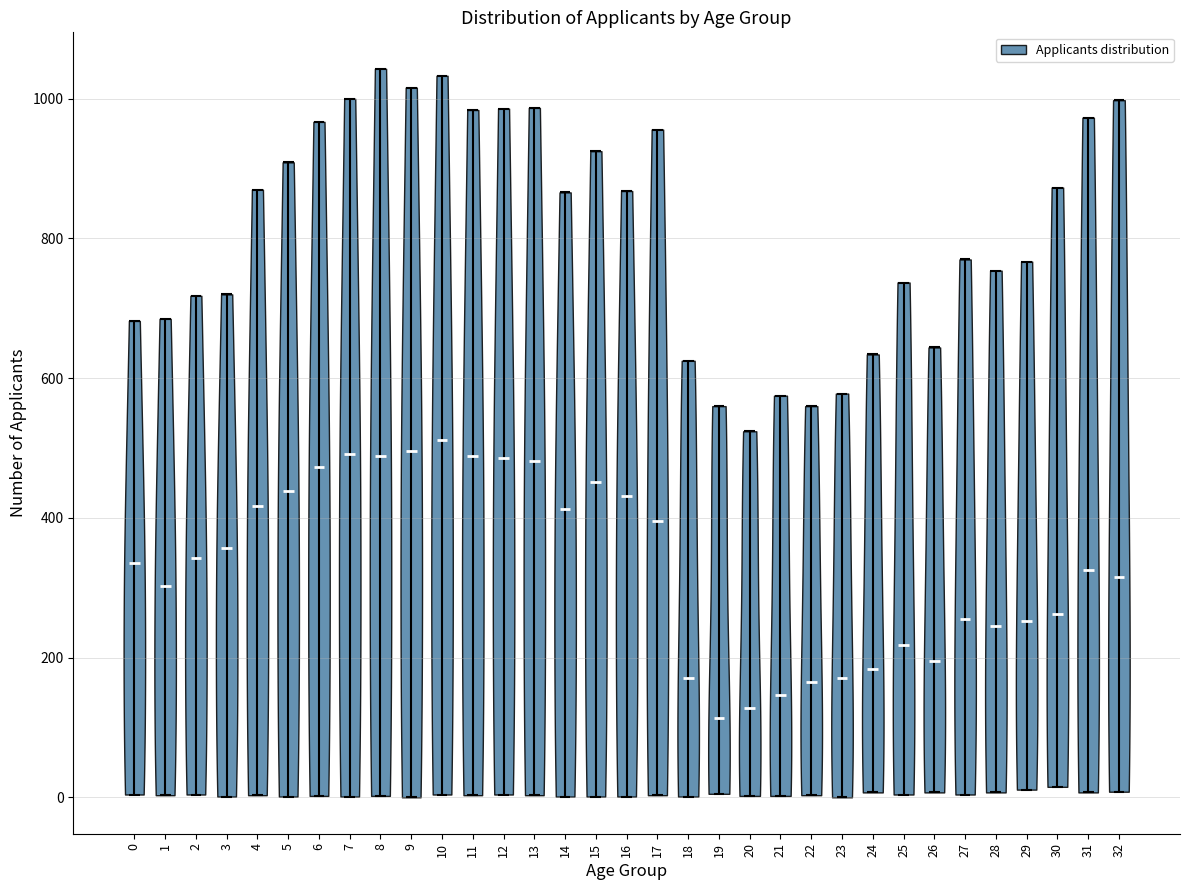

Reading left to right, read every violin against the y-axis: where its median line is, and the lowest and highest points it reaches. The values are not printed on the chart, so give them approximately, as read against the axis.

0: median line 340, lowest point 0, highest point 680
1: median line 300, lowest point 0, highest point 680
2: median line 340, lowest point 0, highest point 720
3: median line 360, lowest point 0, highest point 720
4: median line 420, lowest point 0, highest point 880
5: median line 440, lowest point 0, highest point 900
6: median line 480, lowest point 0, highest point 960
7: median line 500, lowest point 0, highest point 1000
8: median line 480, lowest point 0, highest point 1040
9: median line 500, lowest point 0, highest point 1020
10: median line 520, lowest point 0, highest point 1040
11: median line 480, lowest point 0, highest point 980
12: median line 480, lowest point 0, highest point 980
13: median line 480, lowest point 0, highest point 980
14: median line 420, lowest point 0, highest point 860
15: median line 460, lowest point 0, highest point 920
16: median line 440, lowest point 0, highest point 860
17: median line 400, lowest point 0, highest point 960
18: median line 180, lowest point 0, highest point 620
19: median line 120, lowest point 0, highest point 560
20: median line 120, lowest point 0, highest point 520
21: median line 140, lowest point 0, highest point 580
22: median line 160, lowest point 0, highest point 560
23: median line 180, lowest point 0, highest point 580
24: median line 180, lowest point 0, highest point 640
25: median line 220, lowest point 0, highest point 740
26: median line 200, lowest point 0, highest point 640
27: median line 260, lowest point 0, highest point 780
28: median line 240, lowest point 0, highest point 760
29: median line 260, lowest point 20, highest point 760
30: median line 260, lowest point 20, highest point 880
31: median line 320, lowest point 0, highest point 980
32: median line 320, lowest point 0, highest point 1000